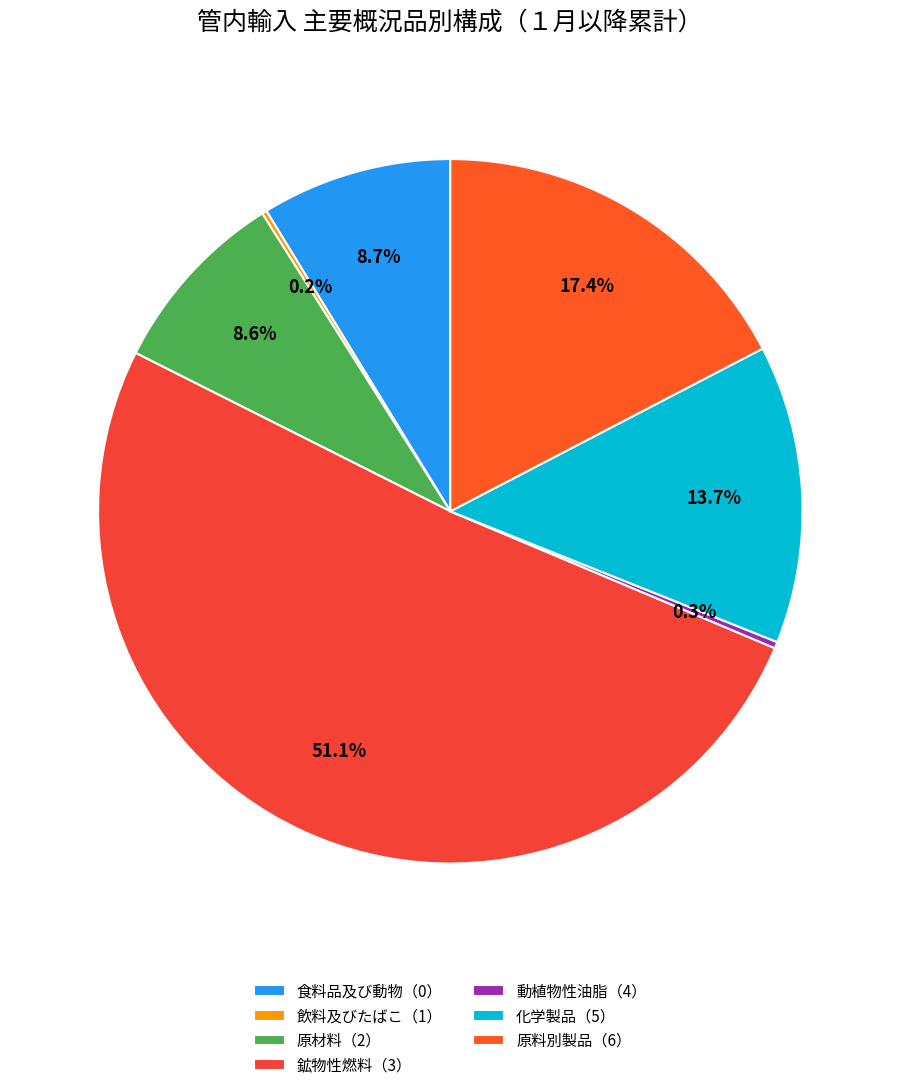

To the nearest percent, what is the difference between the largest and smallest slice percentages?

51%